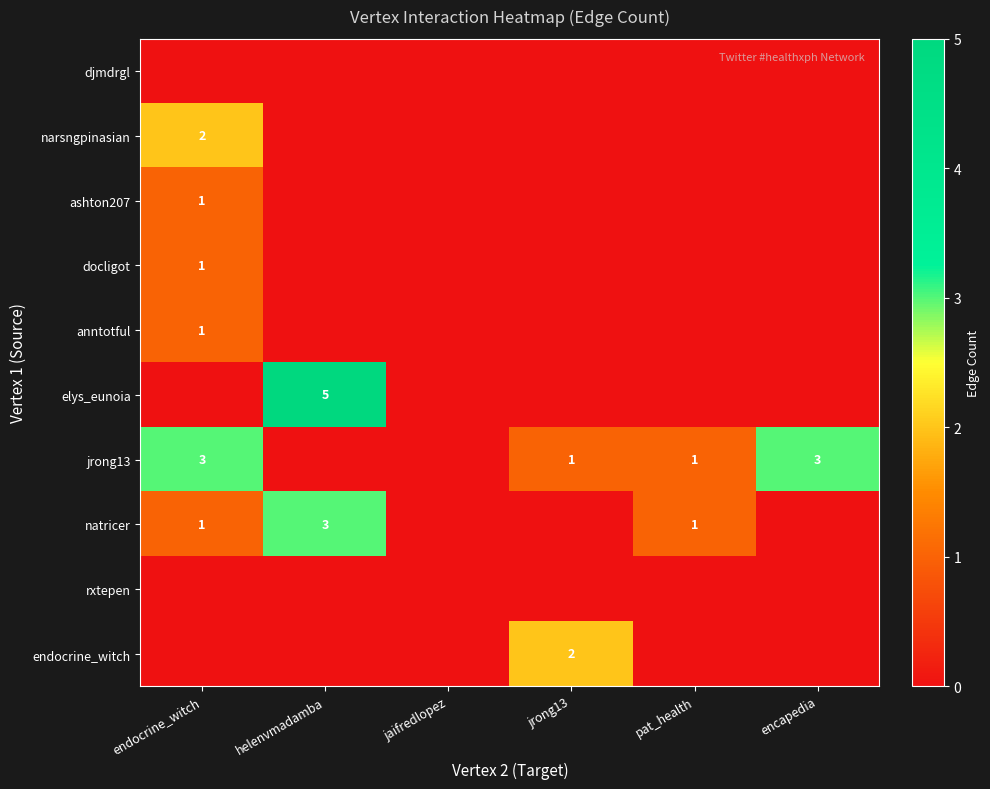

The value of jrong13 at pat_health is 2. True or false?

False